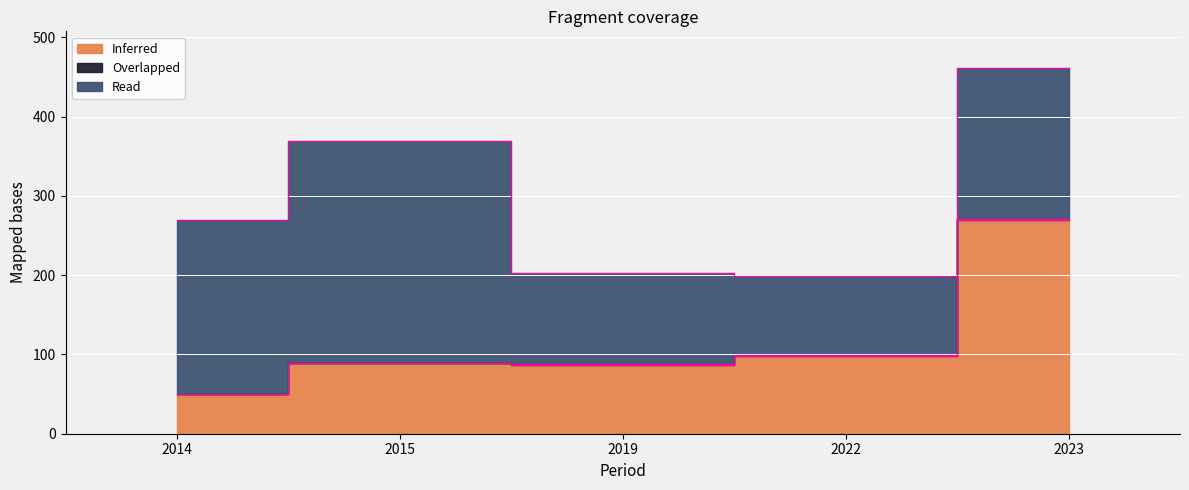

What is the value of the Overlapped point at the 2nd from the left?

0.3